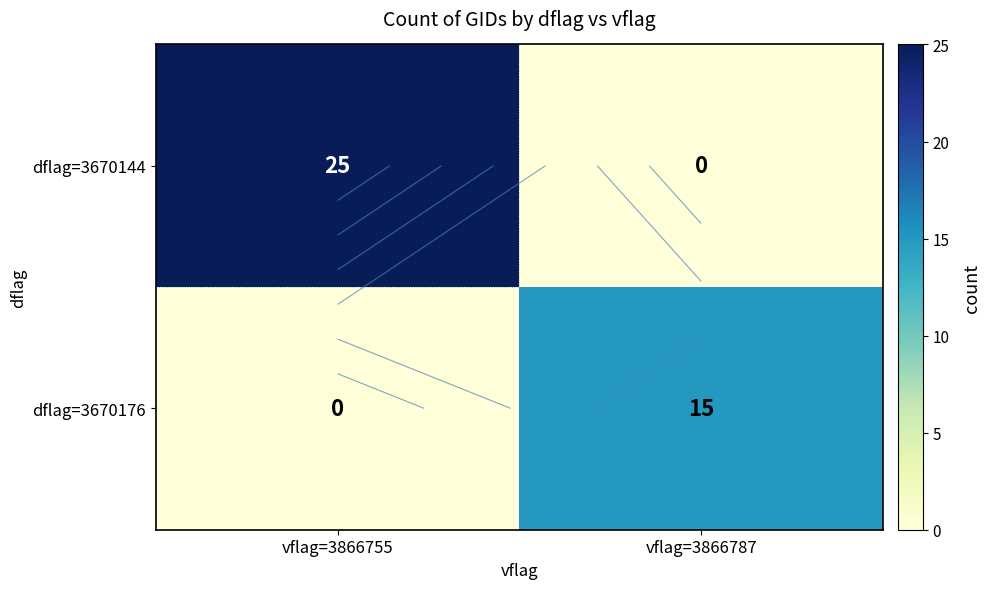

Which series changed the most between vflag=3866755 and vflag=3866787?

dflag=3670144